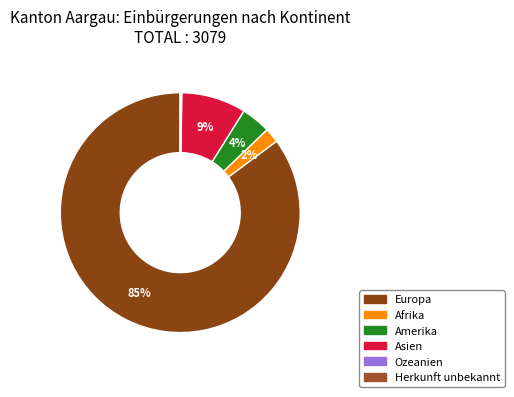

To the nearest percent, what is the difference between the largest and smallest slice percentages?

85%